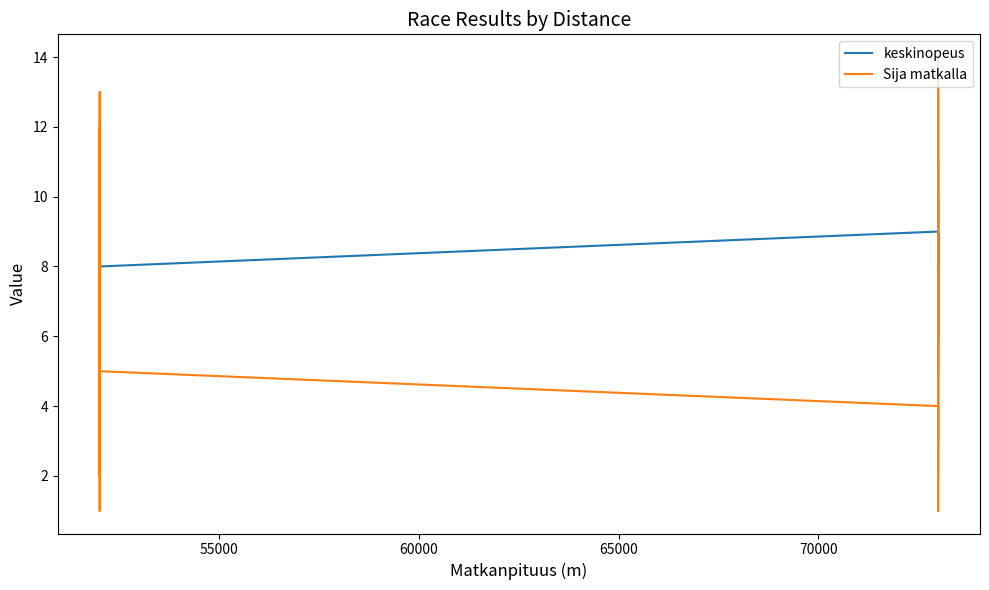

Rank the series by their average value, from highest to lowest.

keskinopeus, Sija matkalla